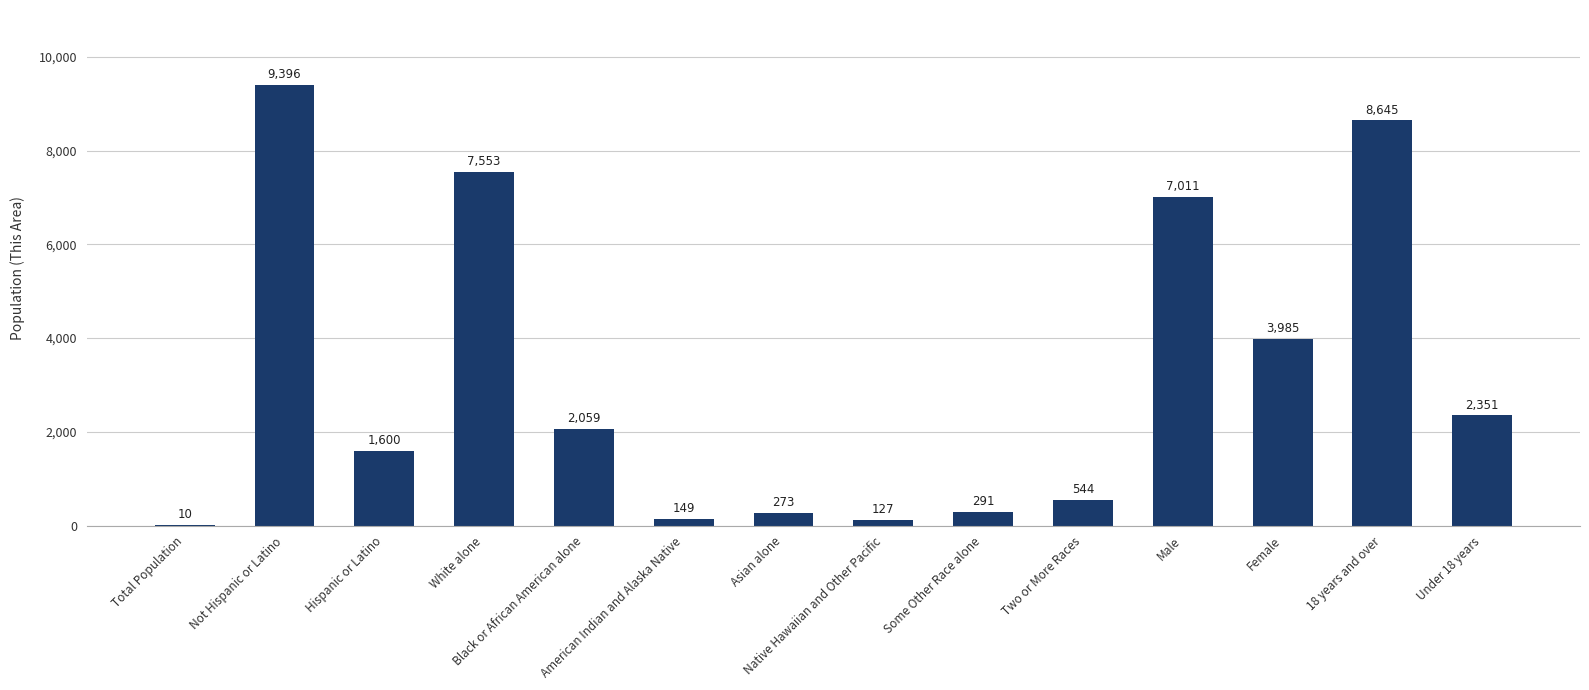

Between Asian alone and Male, which is larger?

Male